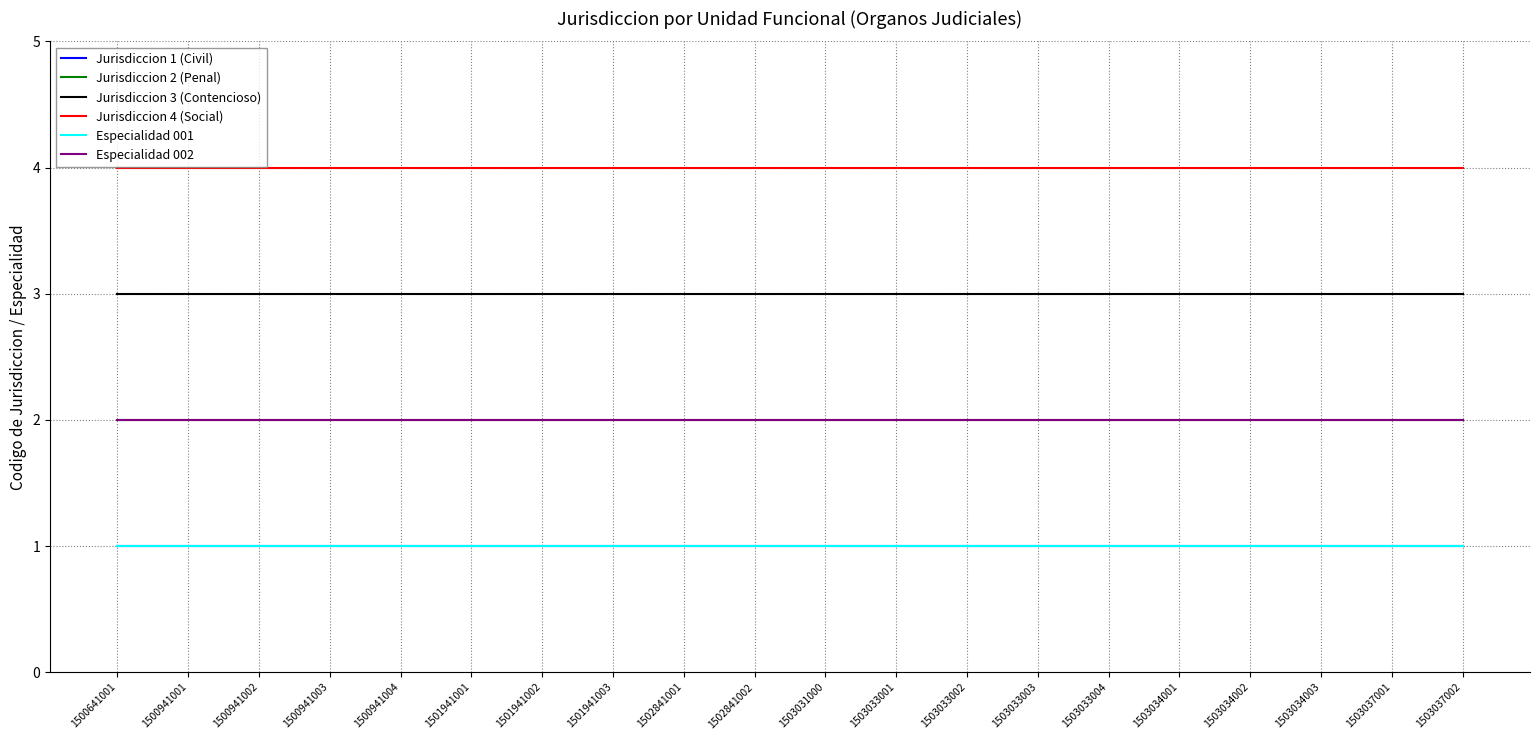

Where is Especialidad 001 nearest to the value 1?

1500641001